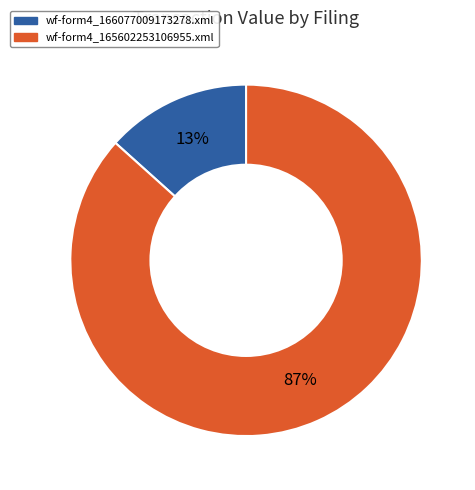

To the nearest percent, what is the average slice percentage?

50%